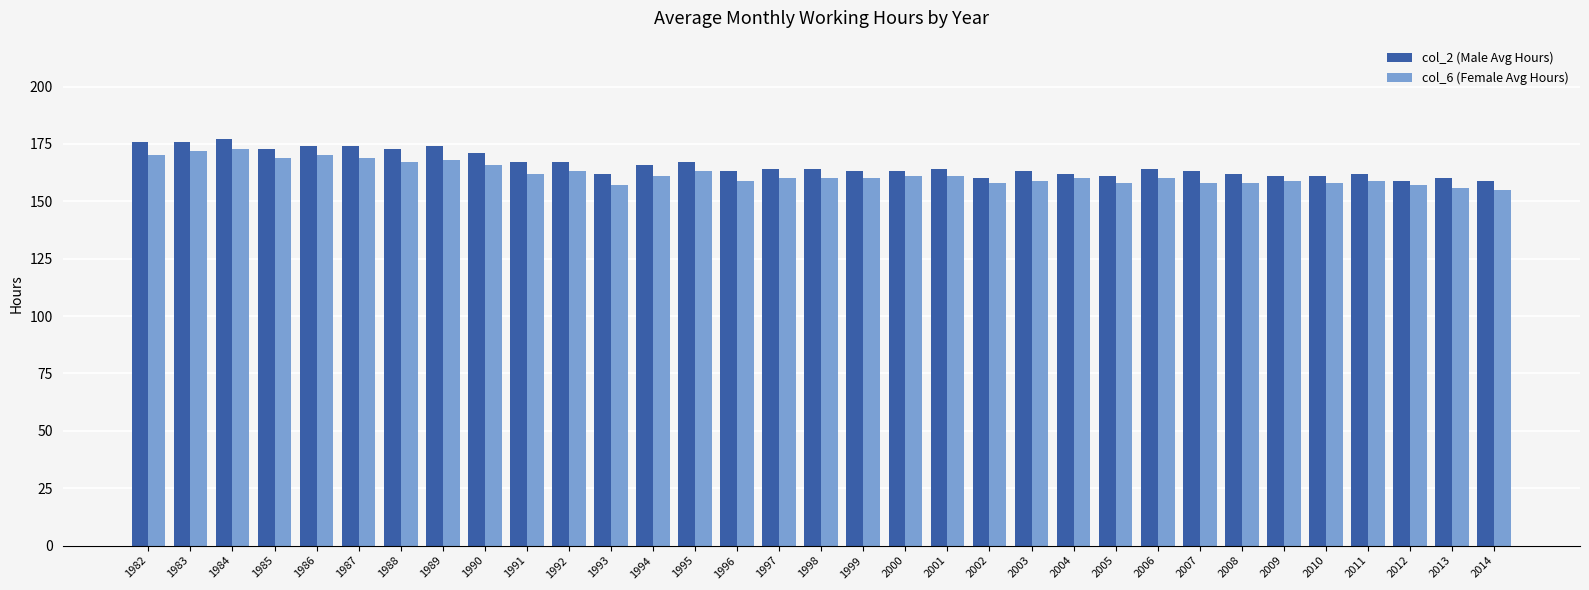

Which series has the largest total across all categories?

col_2 (Male Avg Hours)